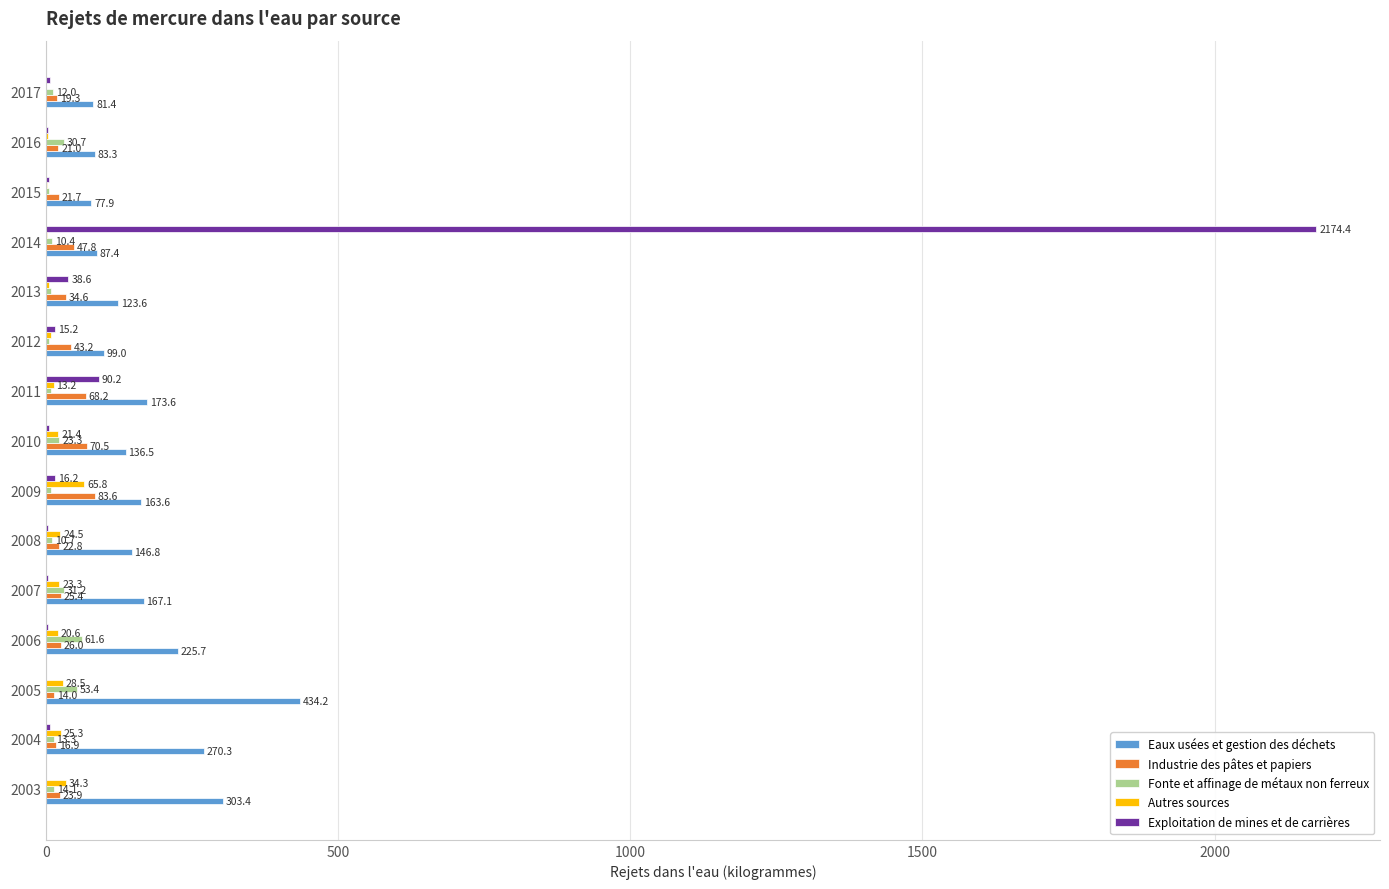

Which series has the largest range (max minus min)?

Exploitation de mines et de carrières